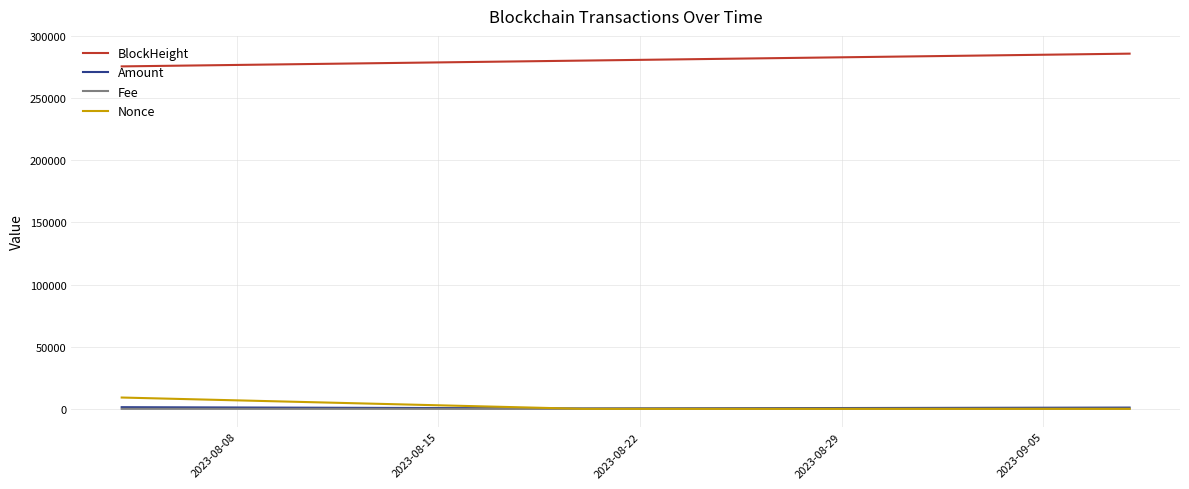

Which series has the largest total across all categories?

BlockHeight